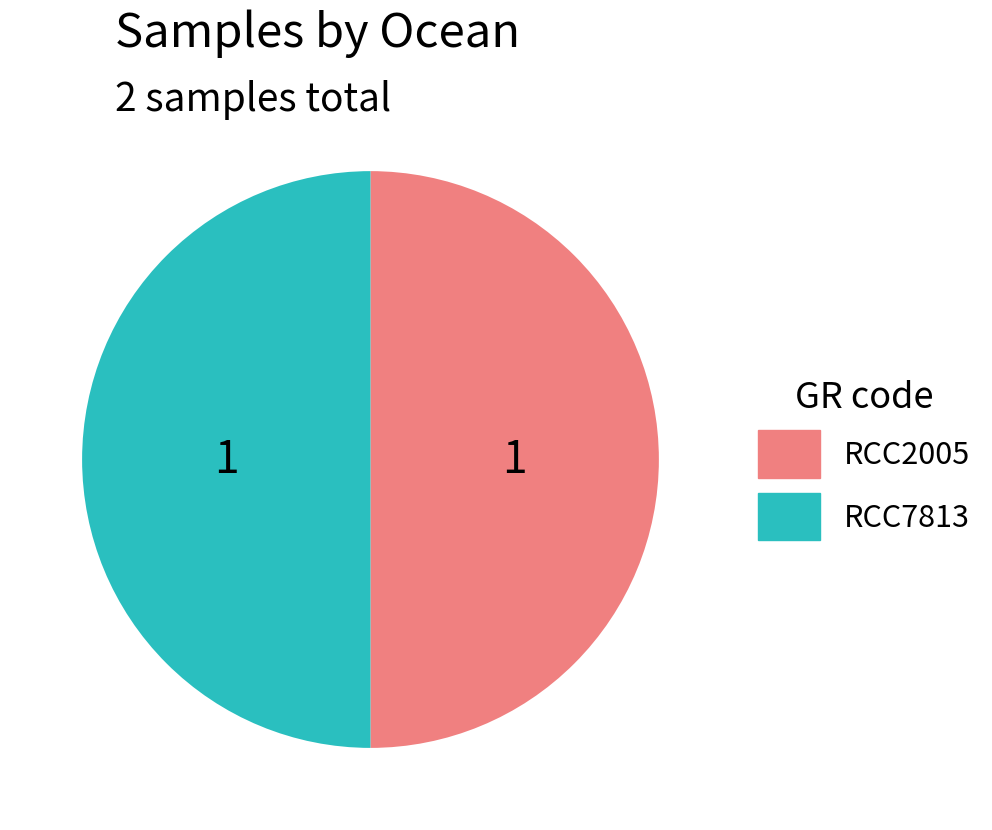

Approximately how many times larger is the value at RCC7813 compared to RCC2005?

1.0